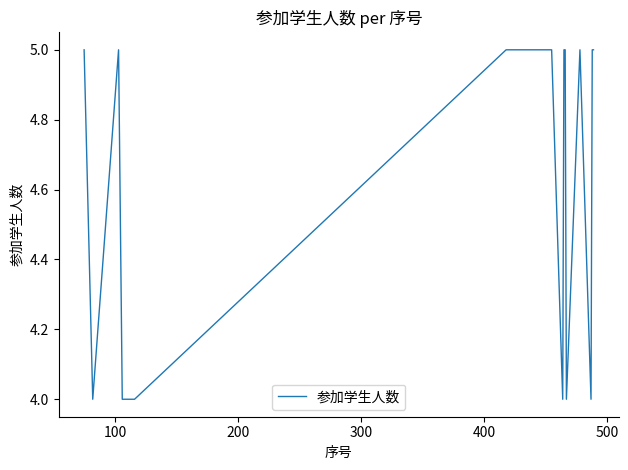

Reading left to right, what are all the values shown in this chart?

5	4	5	4	4	5	5	5	5	5	5	5	4	5	5	4	5	4	5	5